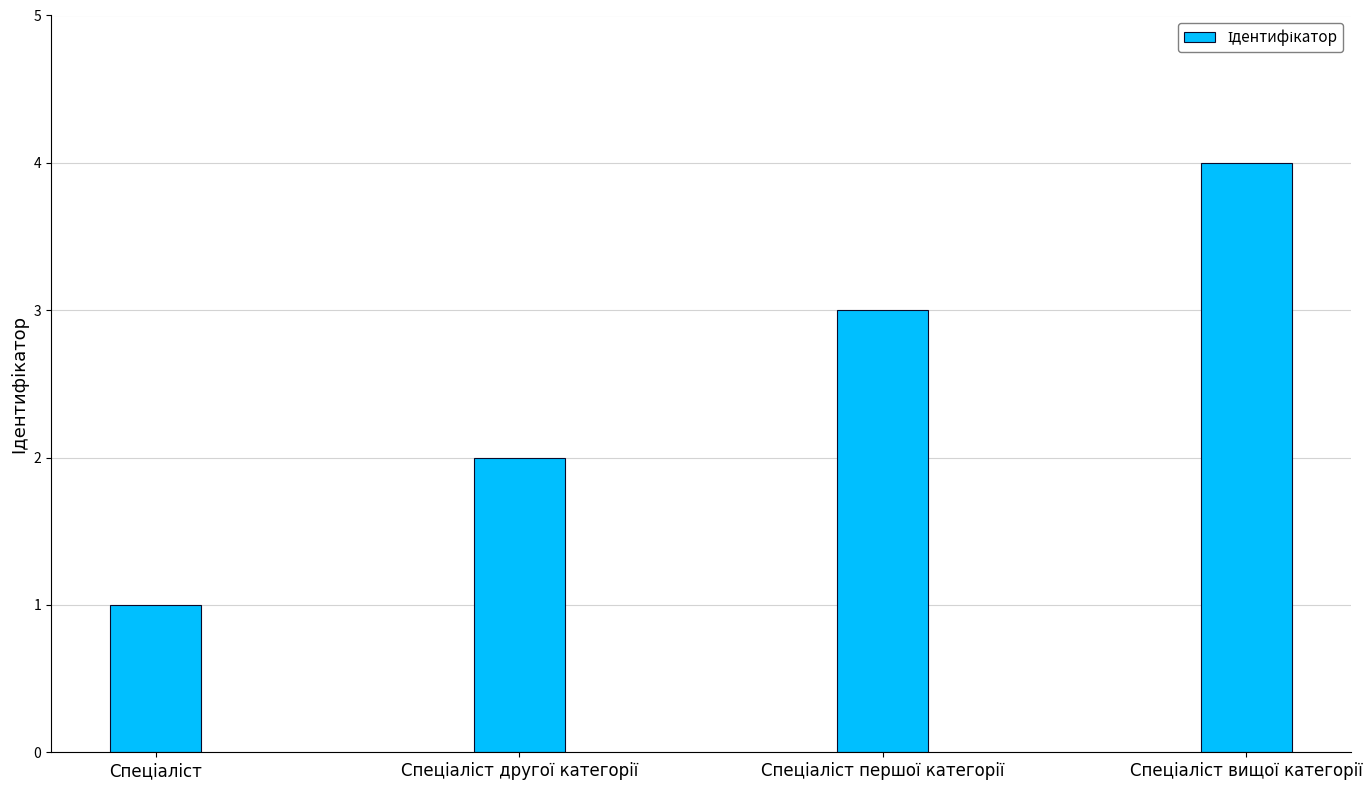

What is the maximum value shown in the chart?

4